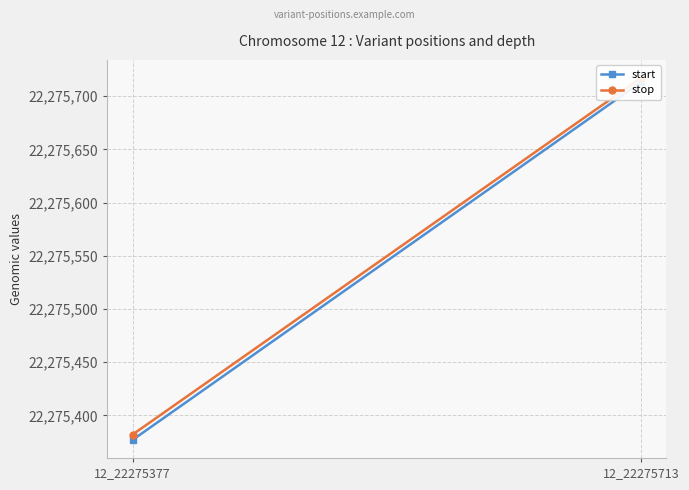

What is the total value across all series at 12_22275377?

44550759